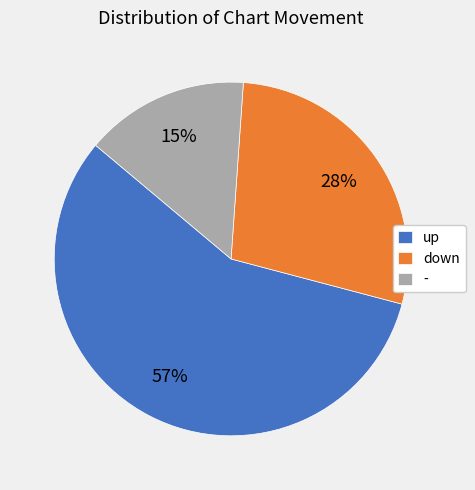

Approximately how many times larger is the value at - compared to down?

0.5